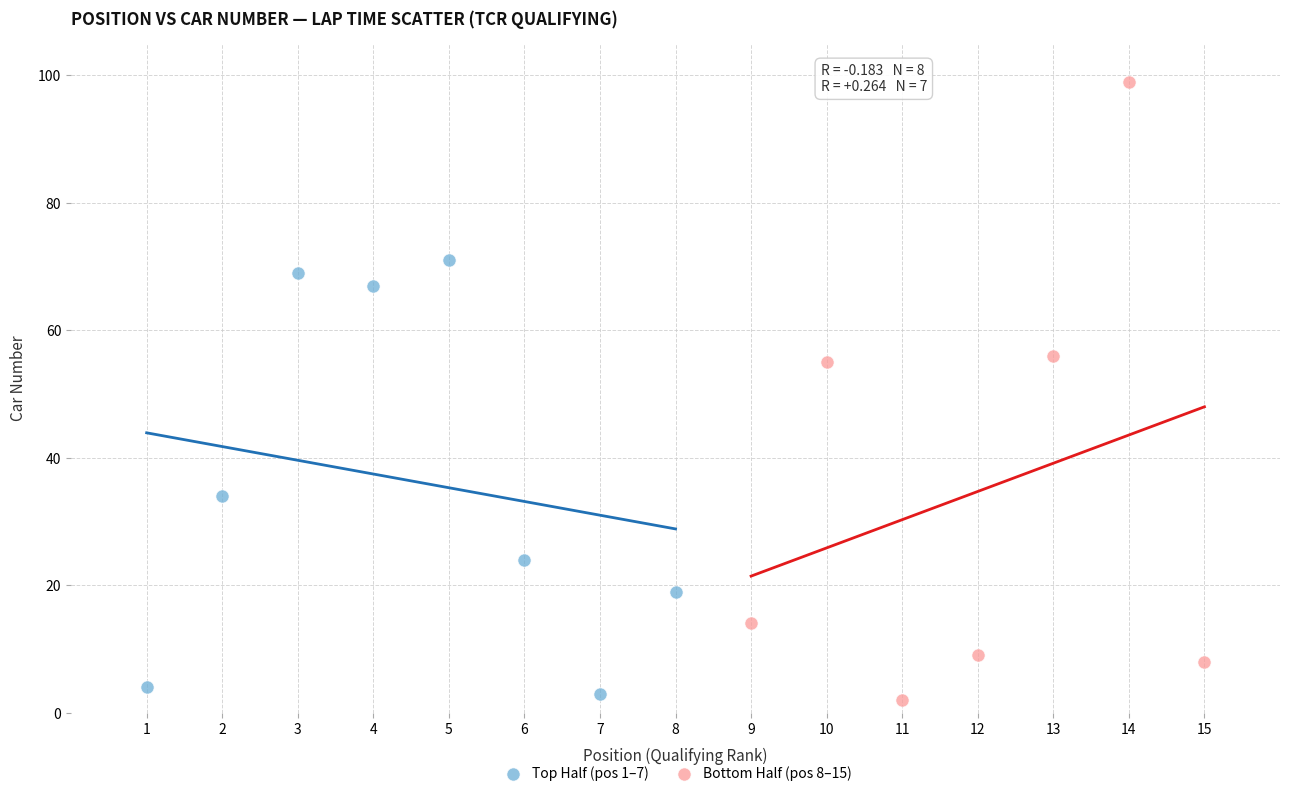

Which series reaches the minimum Y coordinate?

Bottom Half (pos 8–15)